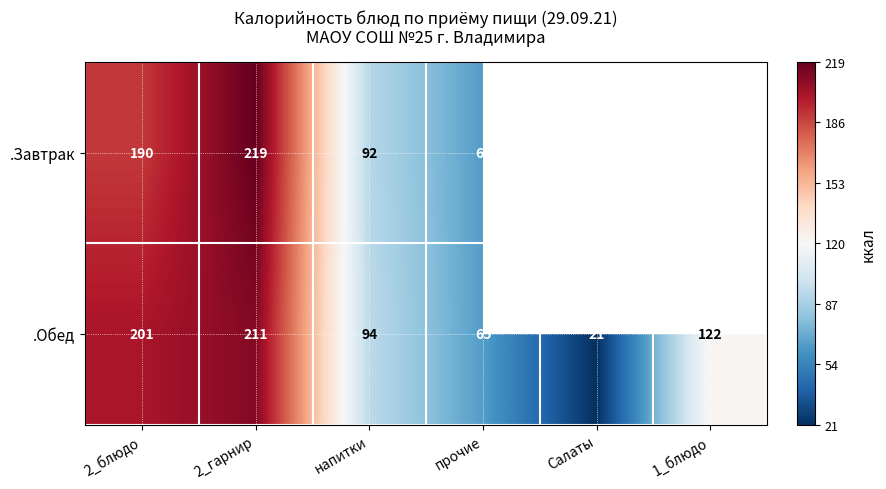

The value of .Обед at Салаты is 8.6. True or false?

False